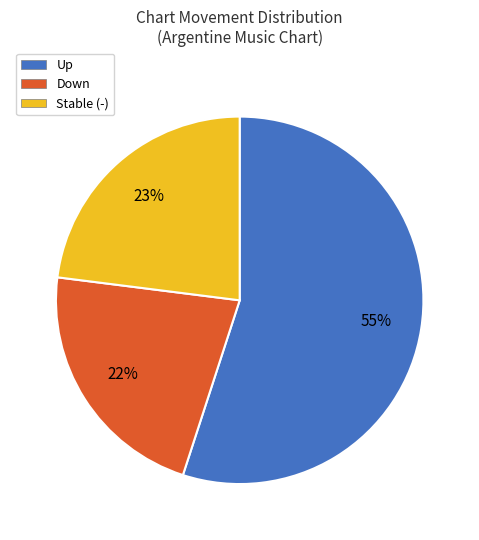

To the nearest percent, what percentage of the pie is Stable (-)?

23%